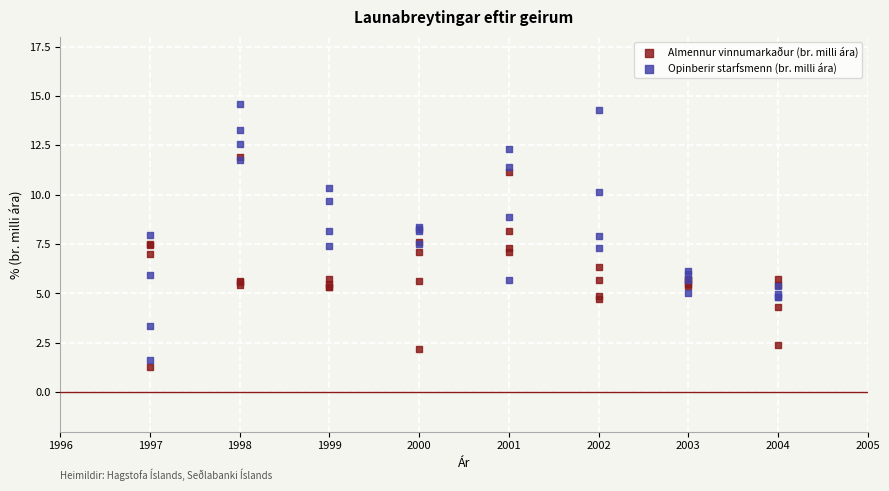

Which series contains the highest Y value?

Opinberir starfsmenn (br. milli ára)